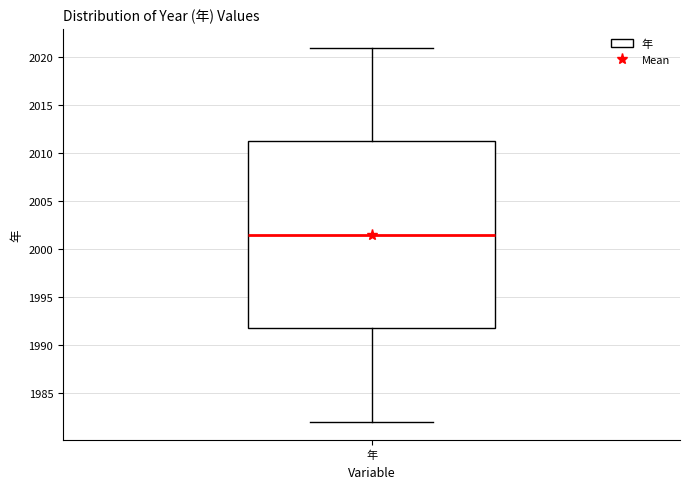

Read this box plot against the y-axis: the position of the median line, the range covered by the box, and the ends of both whiskers. The values are not printed on the chart, so give them approximately, as read against the axis.

median 2001.5, box 1992.0 to 2011.5, whiskers 1982.0 to 2021.0